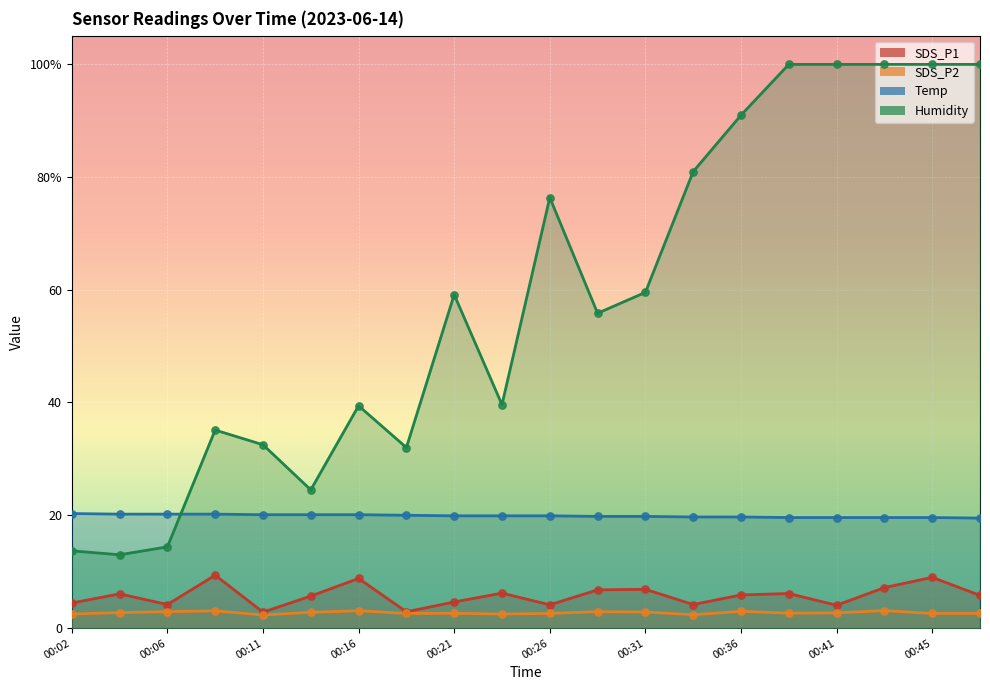

What are all the series names shown in the legend?

SDS_P1, SDS_P2, Temp, Humidity